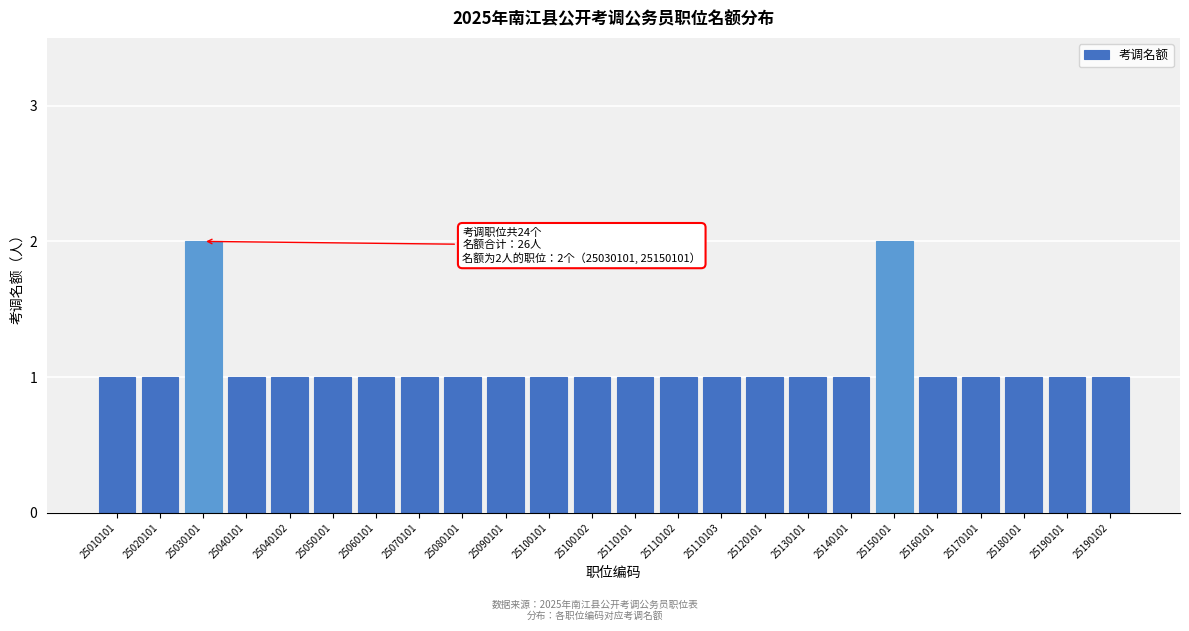

Reading right to left, transcribe all the data shown in this chart.

25190102=1	25190101=1	25180101=1	25170101=1	25160101=1	25150101=2	25140101=1	25130101=1	25120101=1	25110103=1	25110102=1	25110101=1	25100102=1	25100101=1	25090101=1	25080101=1	25070101=1	25060101=1	25050101=1	25040102=1	25040101=1	25030101=2	25020101=1	25010101=1